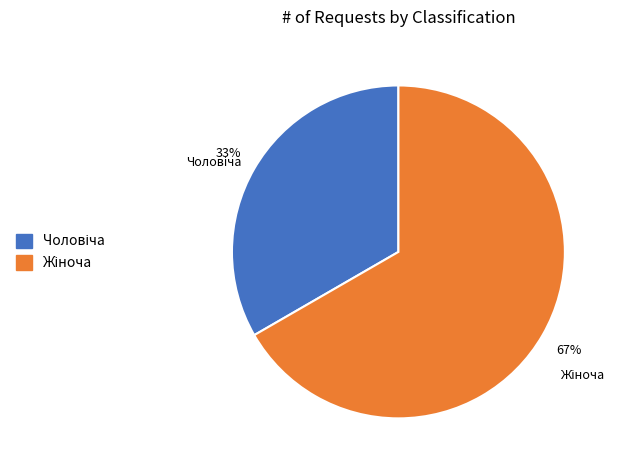

How many slices are in this pie chart?

2